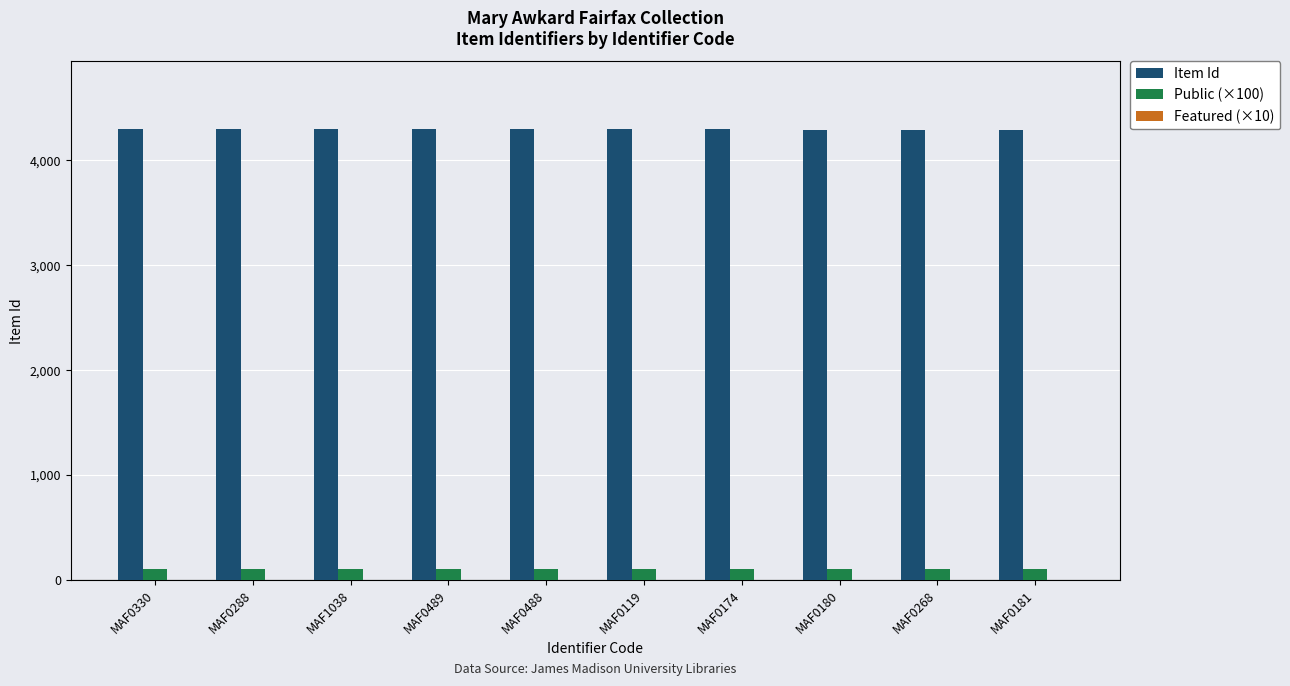

What is the difference between the highest and lowest values at MAF0174?

4192